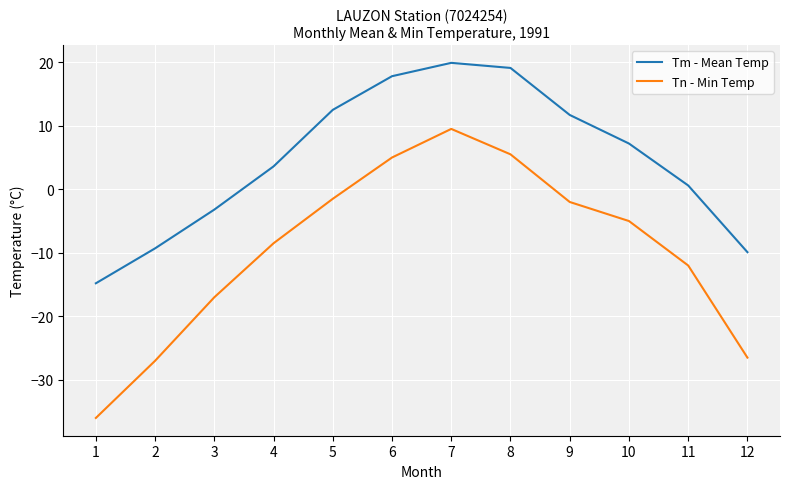

Which series has the largest total across all categories?

Tm - Mean Temp